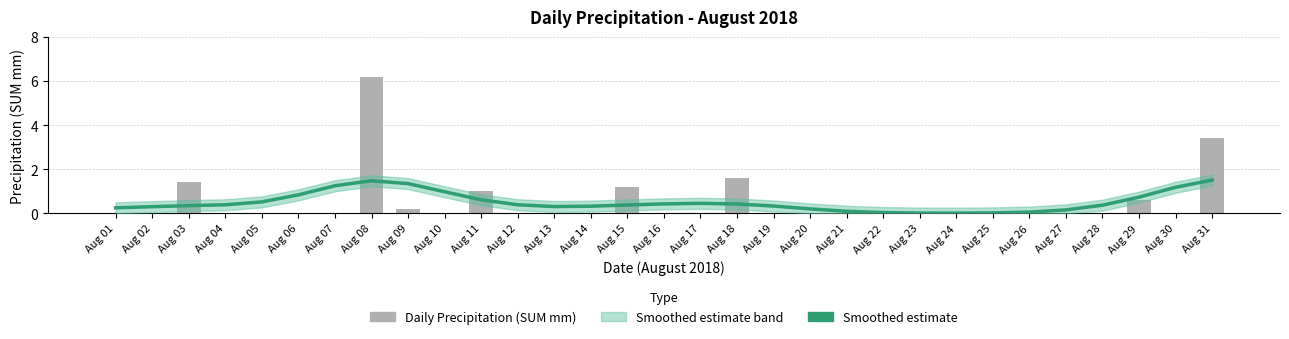

List the labels in order of Smoothed estimate value, largest first.

Aug 31, Aug 08, Aug 09, Aug 07, Aug 30, Aug 10, Aug 06, Aug 29, Aug 11, Aug 05, Aug 17, Aug 16, Aug 18, Aug 12, Aug 04, Aug 15, Aug 28, Aug 03, Aug 19, Aug 14, Aug 13, Aug 02, Aug 01, Aug 20, Aug 27, Aug 21, Aug 26, Aug 22, Aug 25, Aug 23, Aug 24